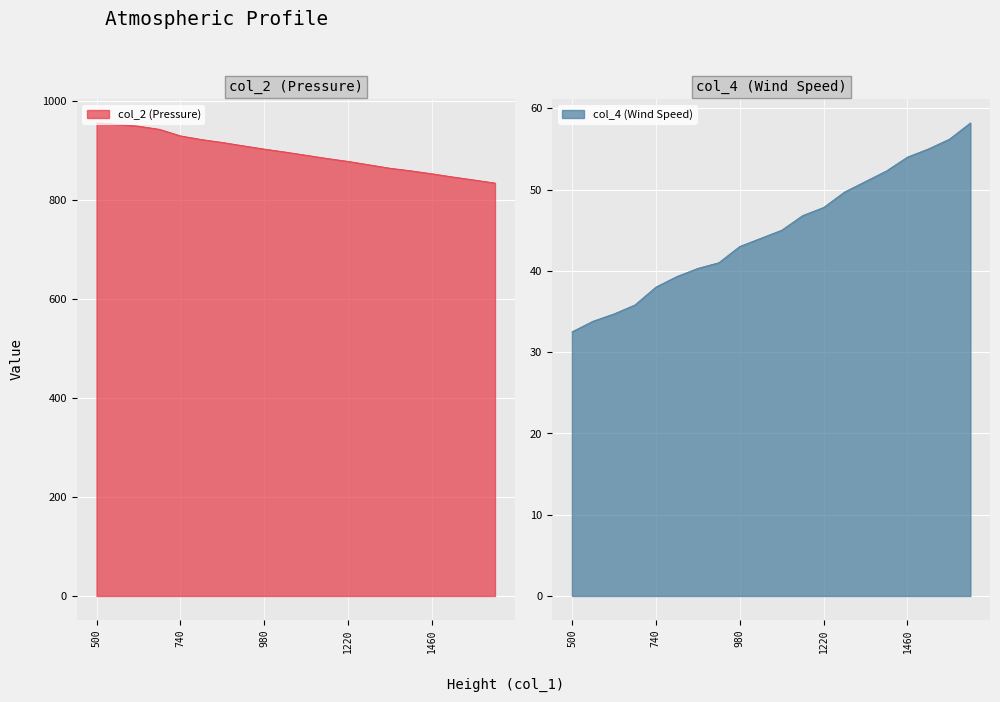

How many categories are shown in the chart?

20